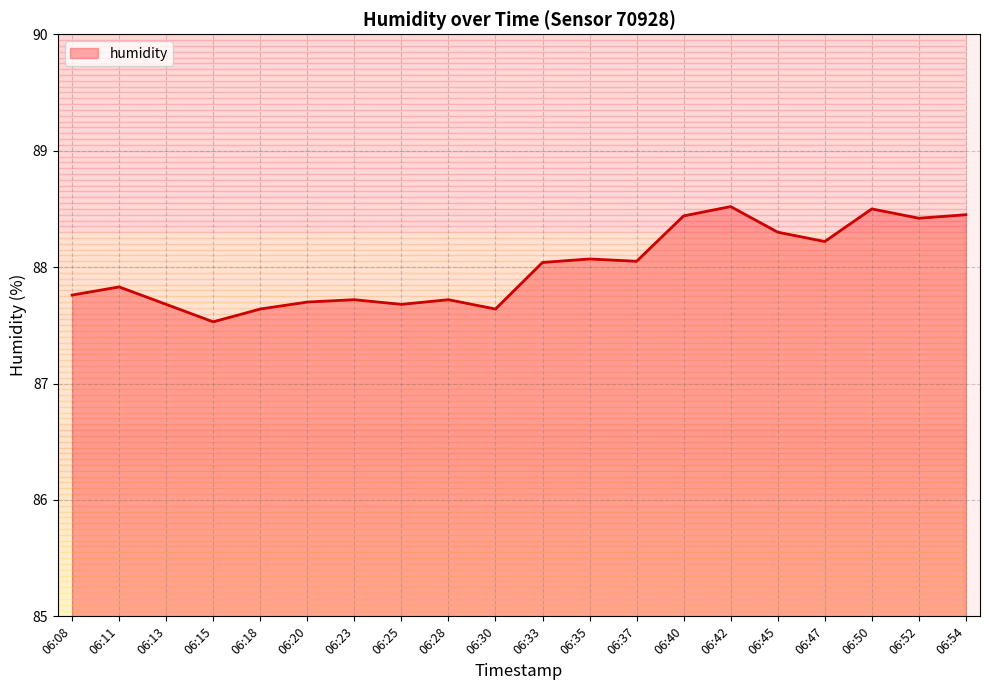

What is the smallest value displayed?

87.5